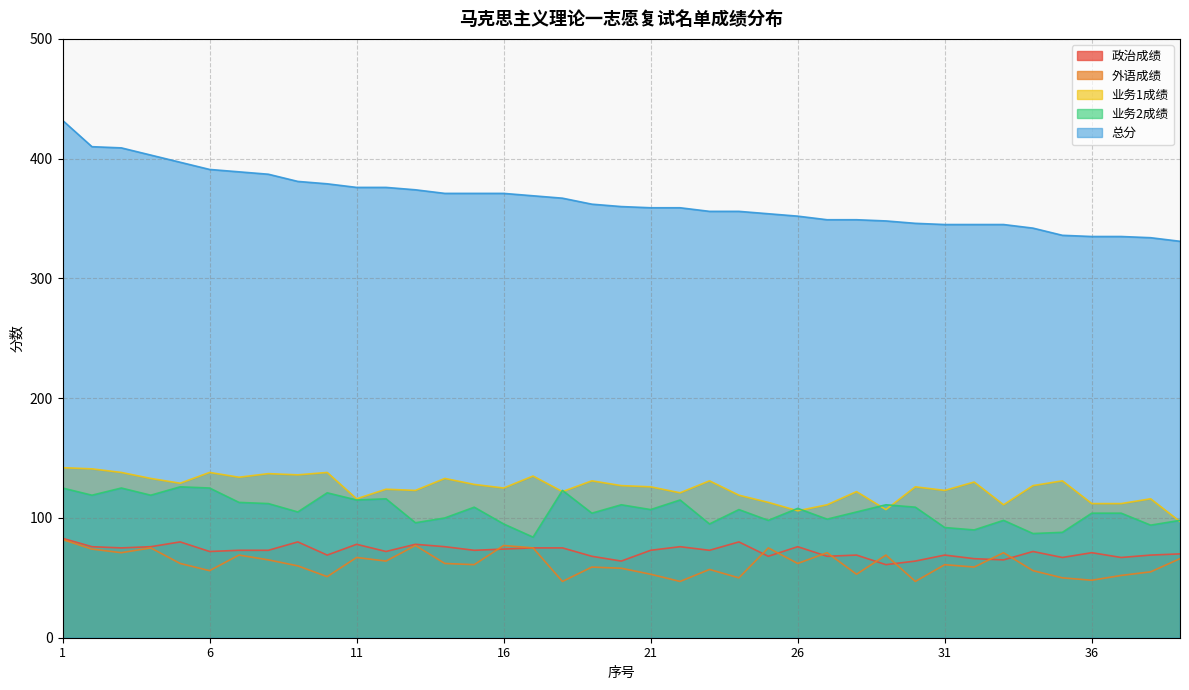

What is the total value across all series at 38?

668